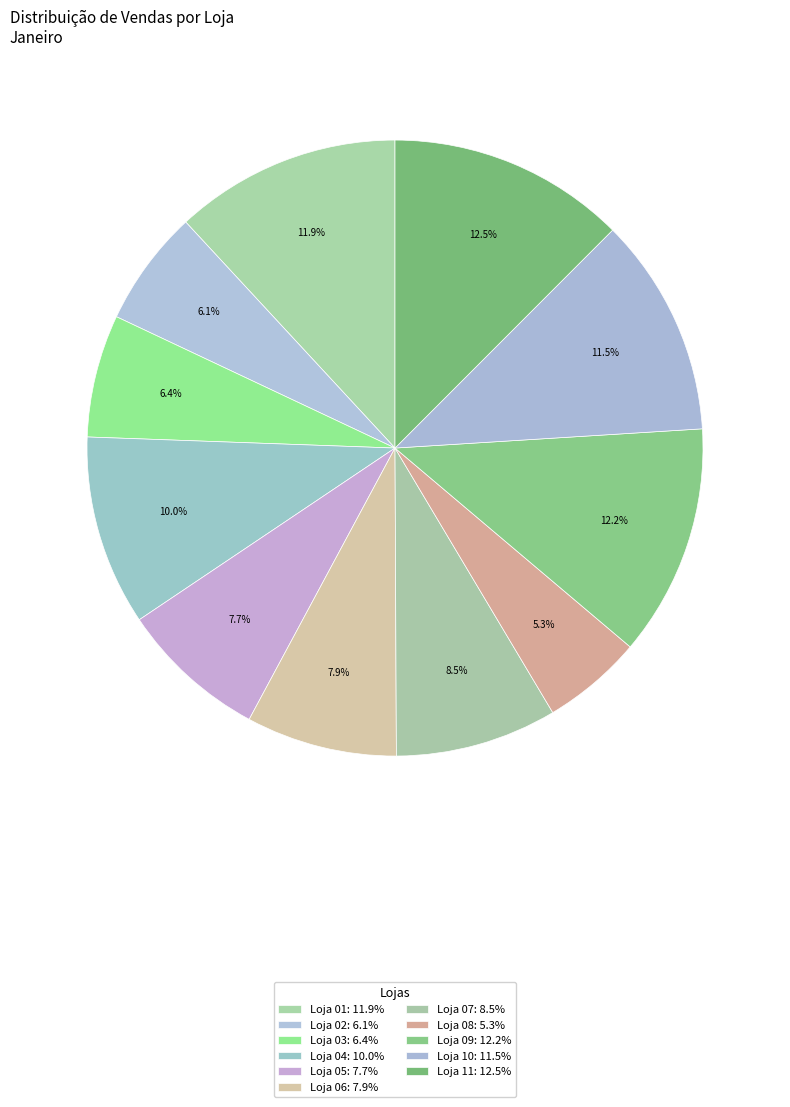

What percentage is NOT represented by Loja 03?

93.6%